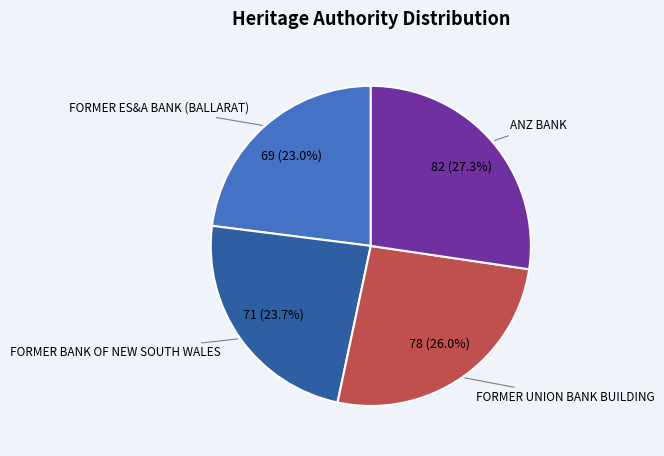

The FORMER UNION BANK BUILDING slice represents 26% of the pie. True or false?

True